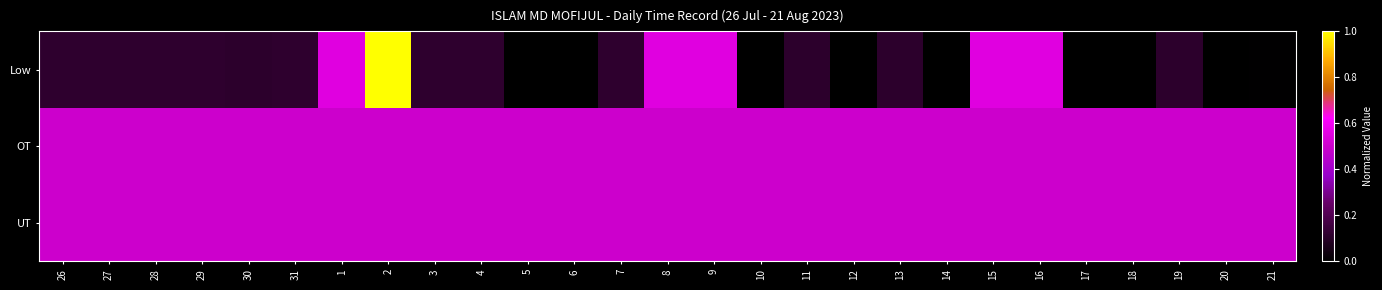

At which category does the chart reach its minimum across all series?

5